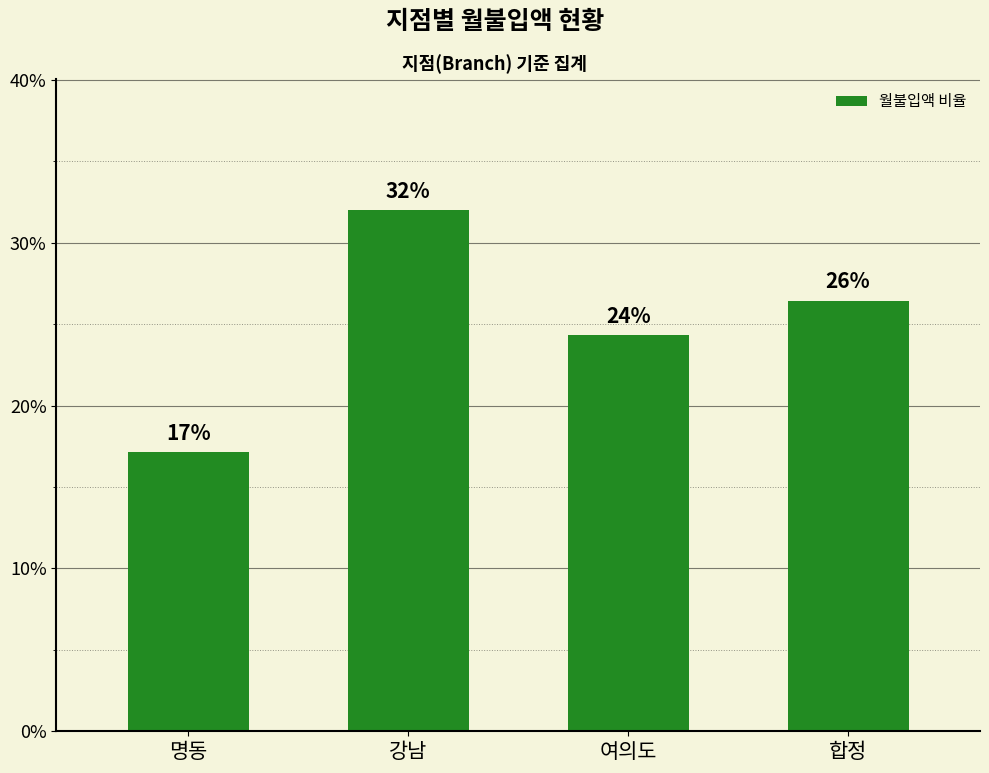

Rank the categories by value from lowest to highest.

명동, 여의도, 합정, 강남